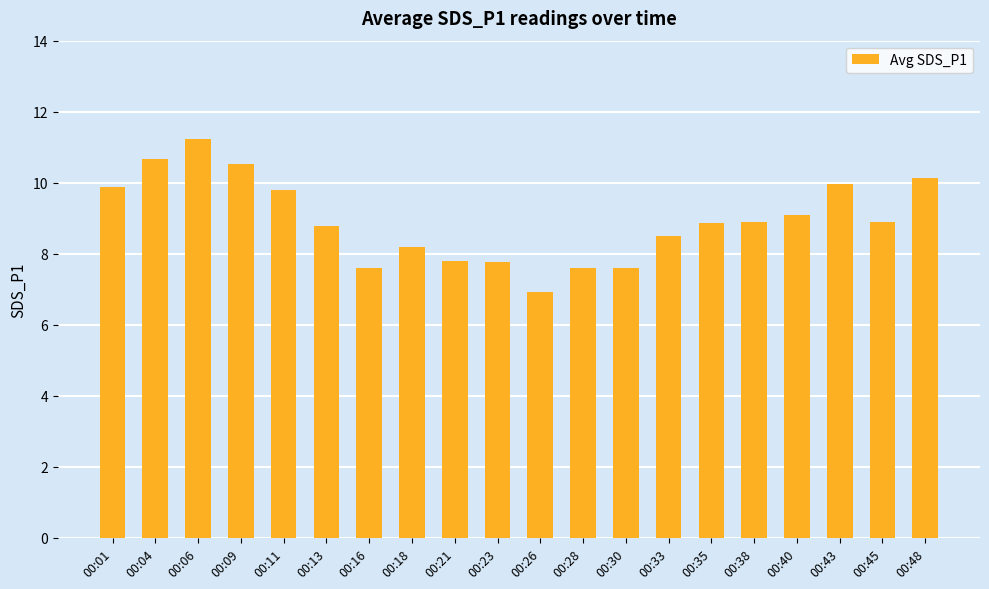

Reading left to right, transcribe all the data shown in this chart.

00:01=9.9	00:04=10.7	00:06=11.2	00:09=10.5	00:11=9.8	00:13=8.8	00:16=7.6	00:18=8.2	00:21=7.8	00:23=7.8	00:26=6.9	00:28=7.6	00:30=7.6	00:33=8.5	00:35=8.9	00:38=8.9	00:40=9.1	00:43=10.0	00:45=8.9	00:48=10.1